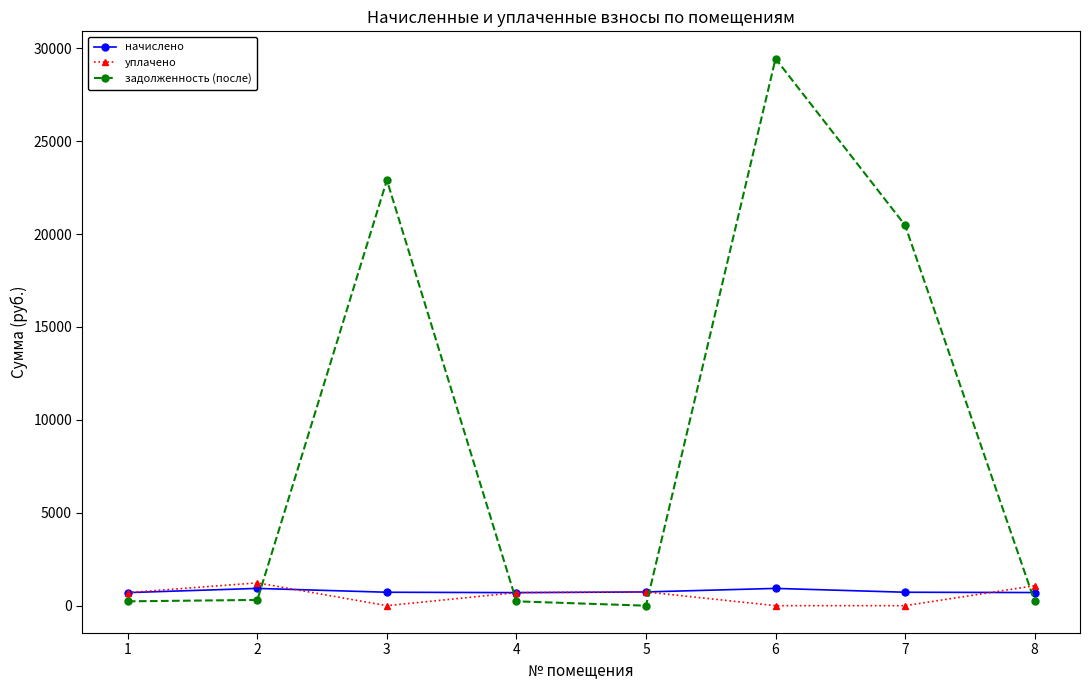

Which series has the largest total across all categories?

задолженность (после)